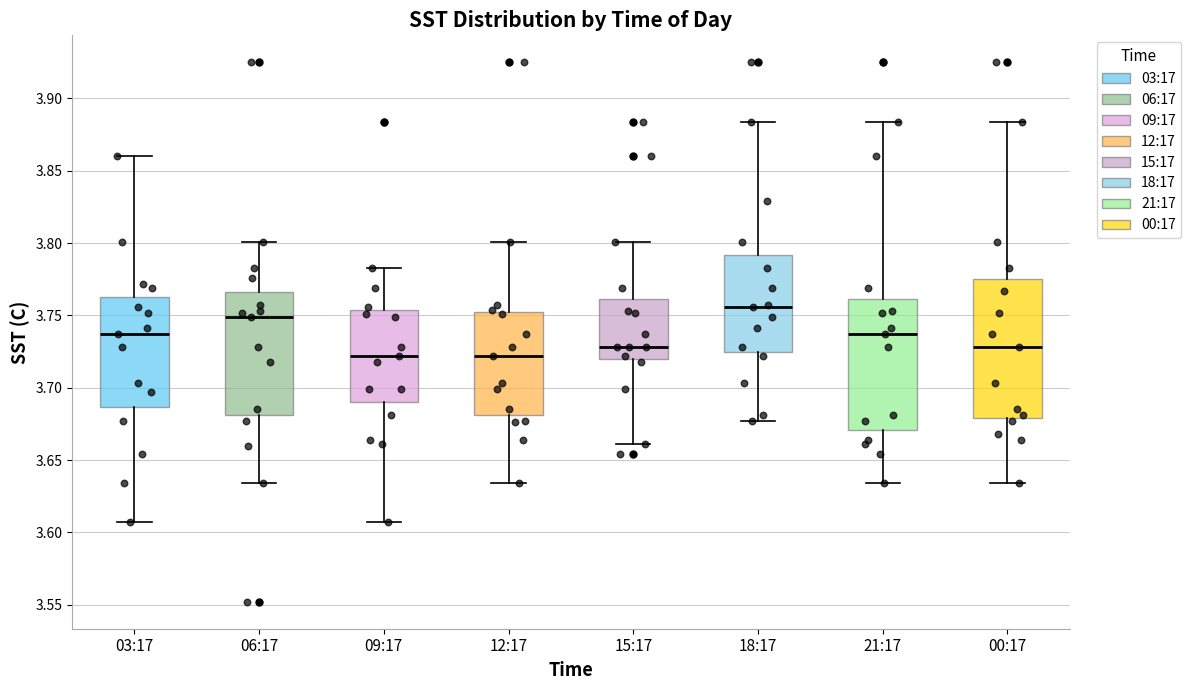

Which box has the highest median line?

18:17